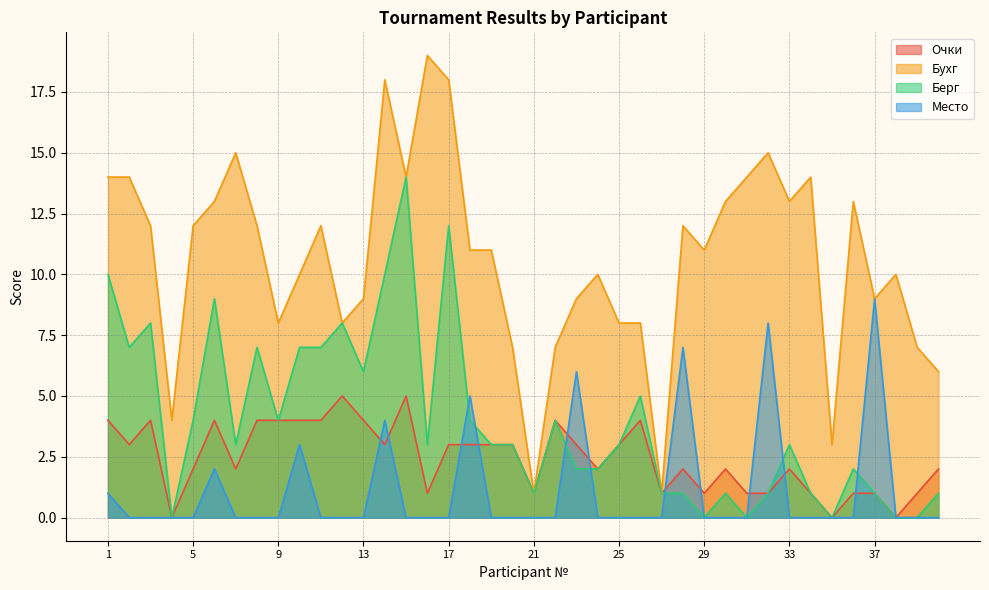

What is the value of the Бухг point at the 10th from the left?

10